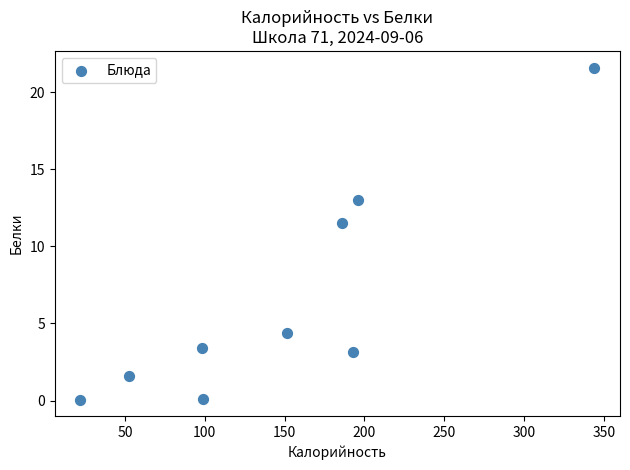

What Y value in the scatter plot is closest to 10?

11.5